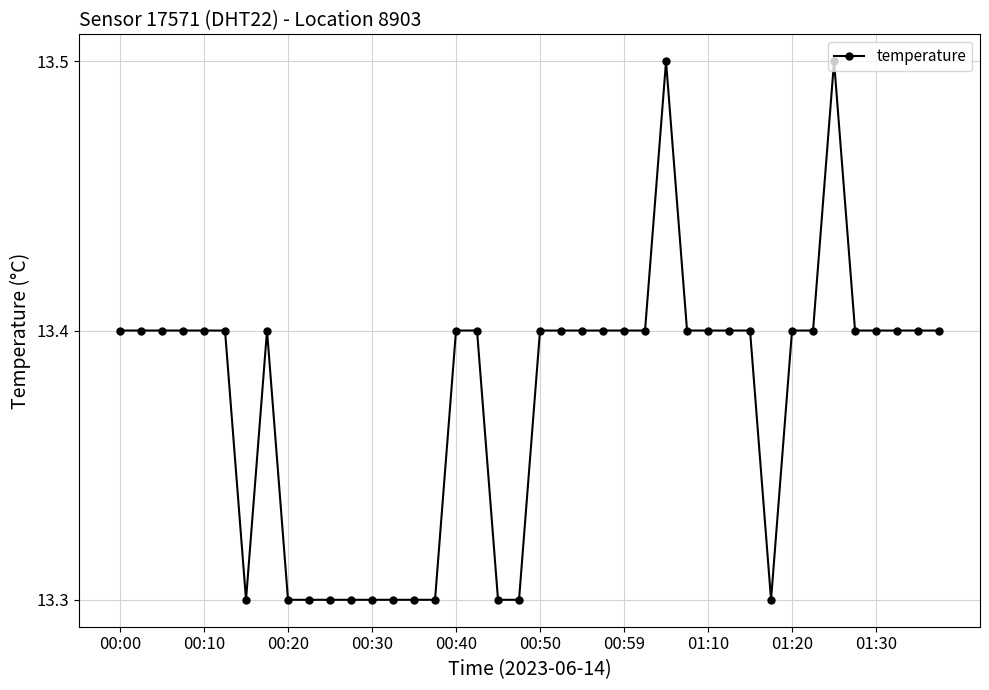

What is the difference between the maximum and second lowest values?

0.2